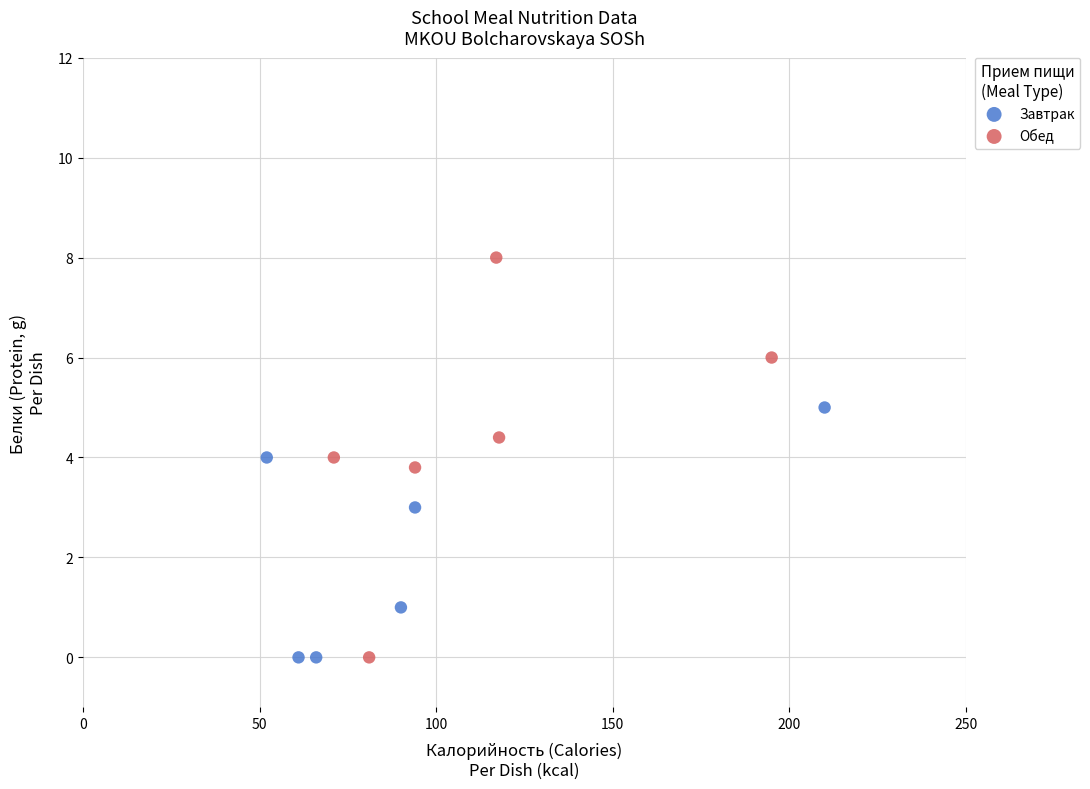

Which series has the widest spread of Y values?

Обед